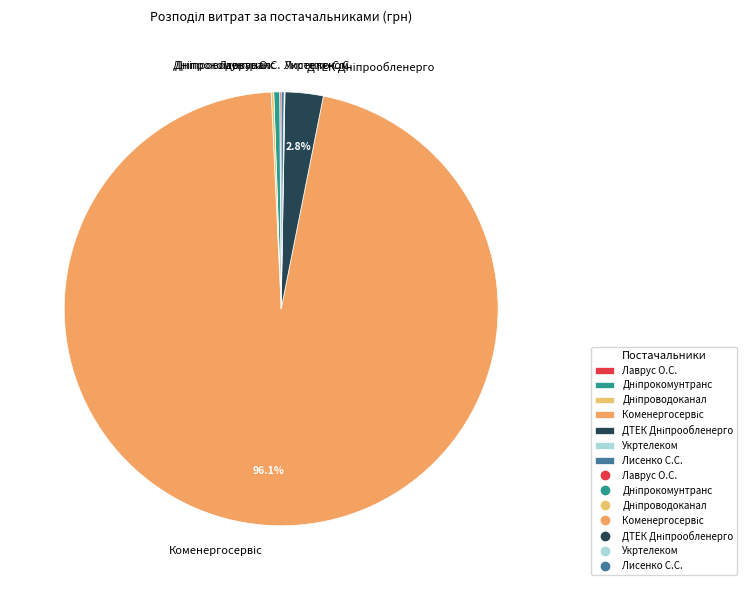

Does any single category account for the majority?

Yes